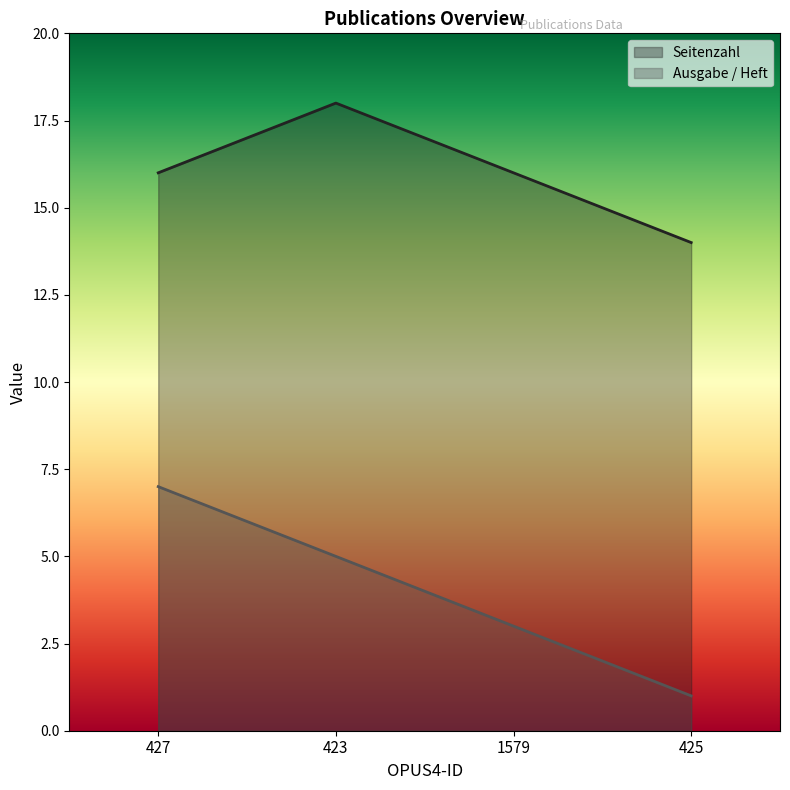

Reading left to right, extract all data points from this chart.

Seitenzahl: 427=16	423=18	1579=16	425=14
Ausgabe / Heft: 427=7	423=5	1579=3	425=1